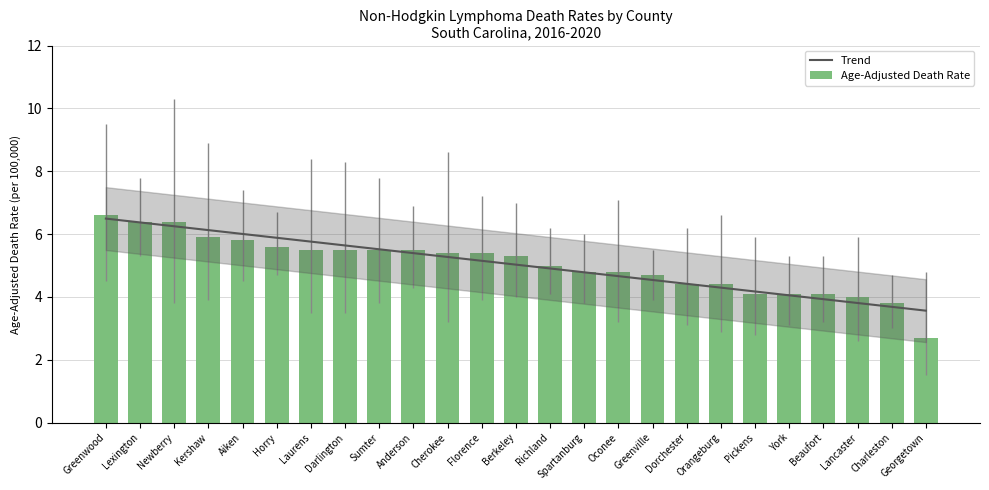

How many categories are shown in the chart?

25